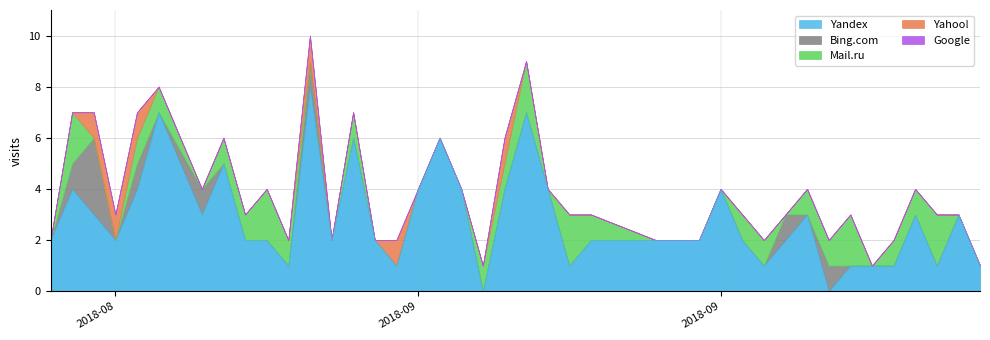

The value of Bing.com at 39 is -1. True or false?

False